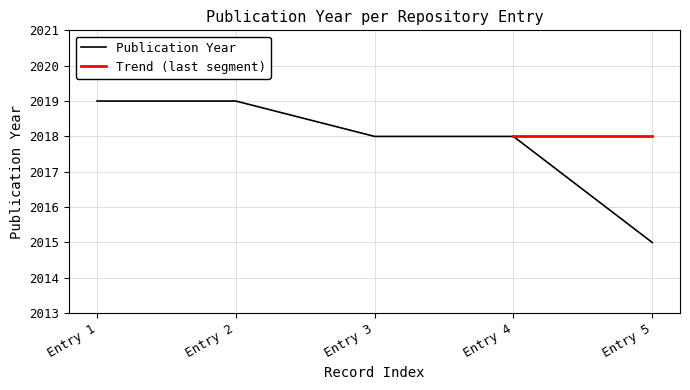

How many values are below 2018?

1